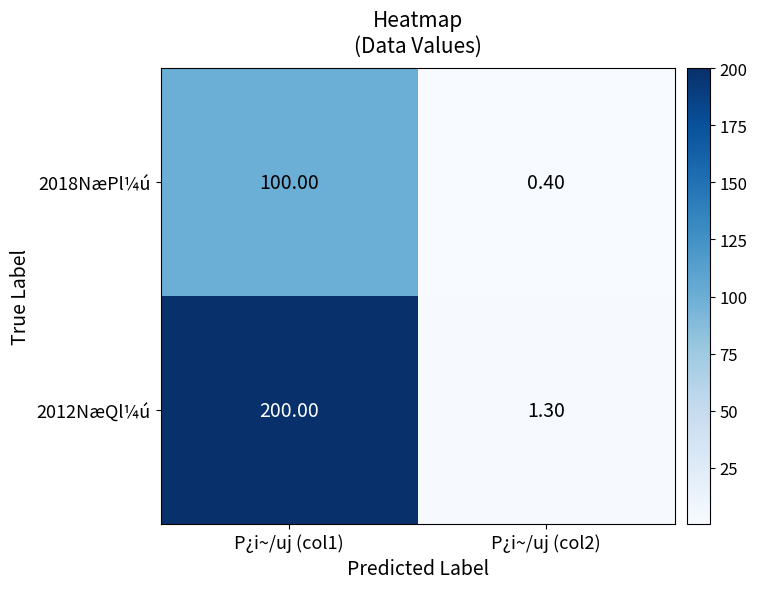

Which series has the largest range (max minus min)?

2012NæQl¼ú